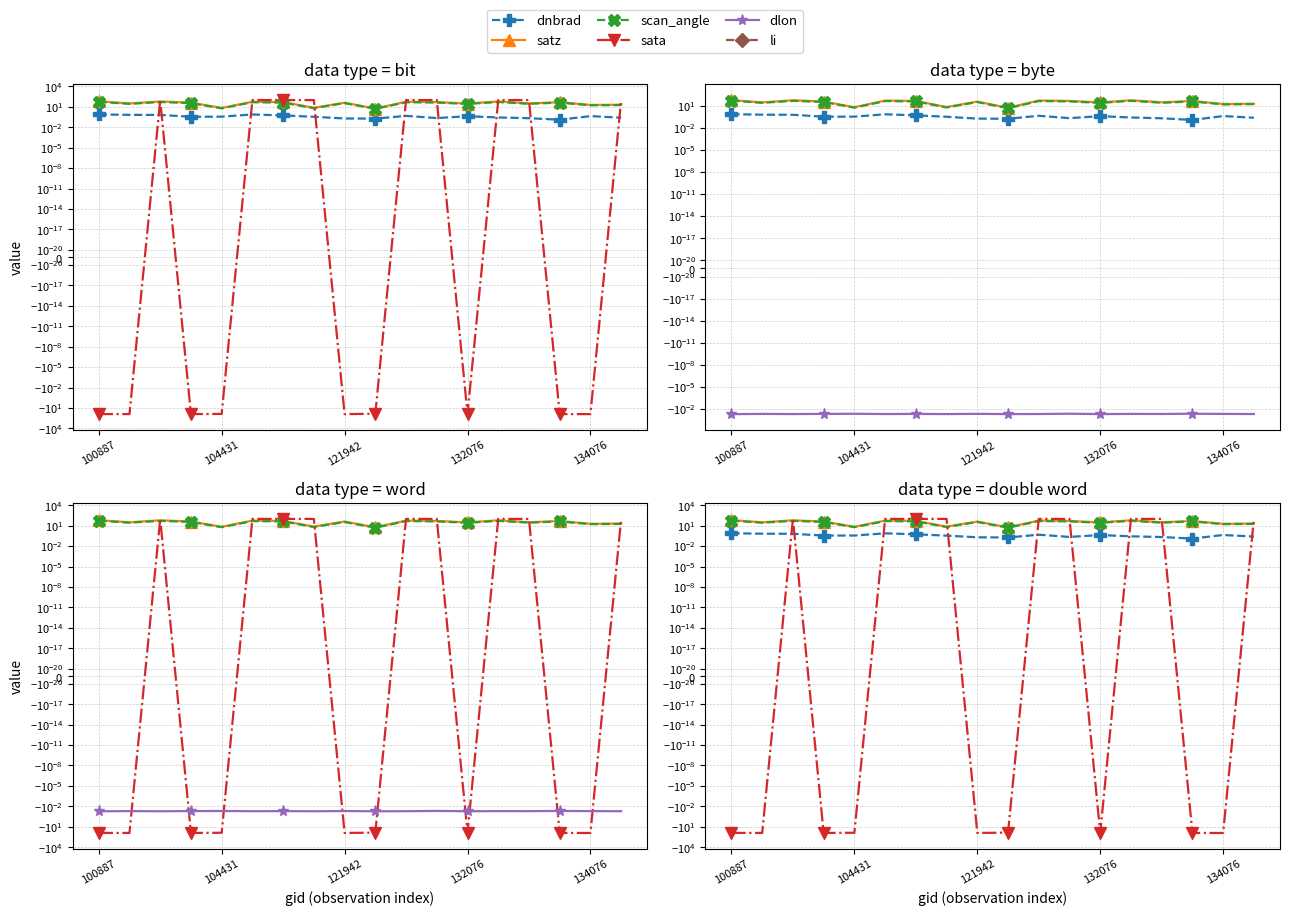

True or false: scan_angle has a value of 46.7 at 10.

True